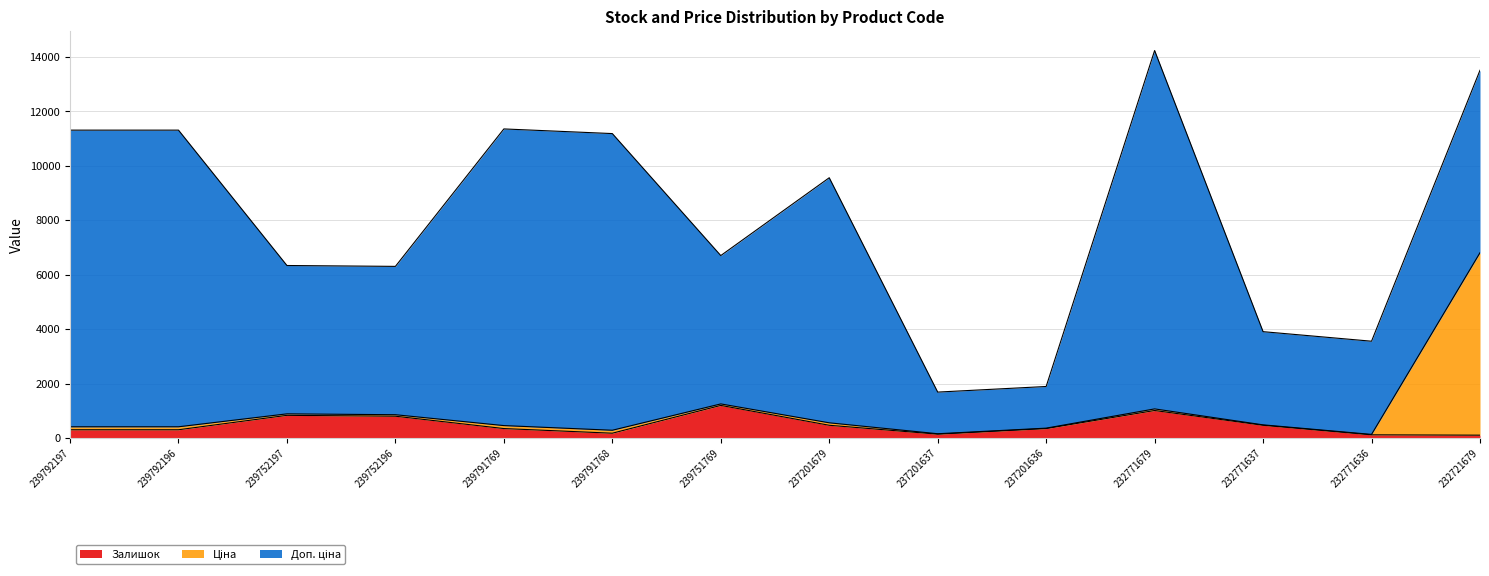

True or false: Залишок has a value of 138.0 at 237201637.

True